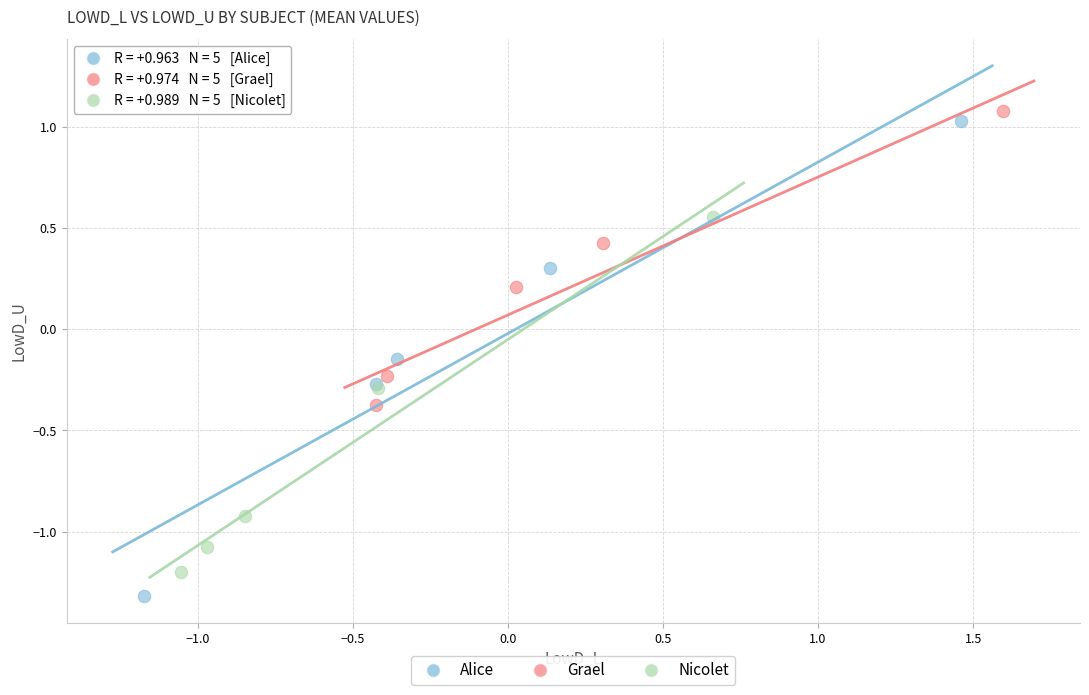

Which series has the largest Y range (max minus min)?

Alice